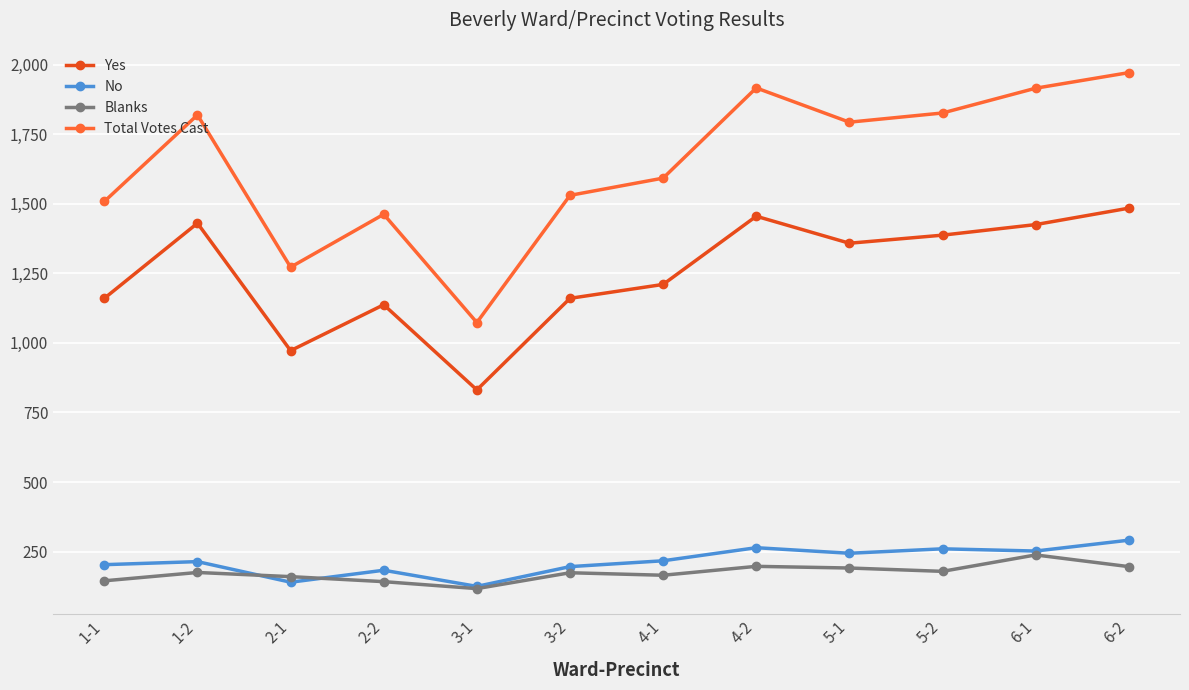

Which series has the largest total across all categories?

Total Votes Cast